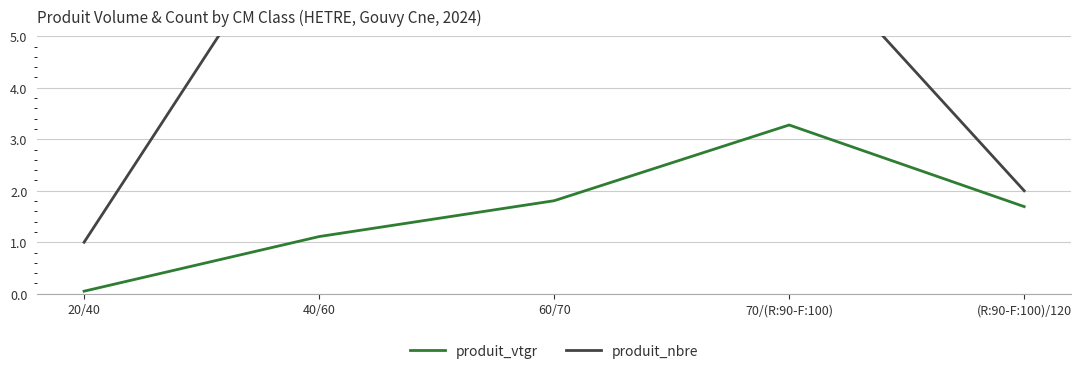

True or false: produit_nbre and produit_vtgr cross at least once.

False